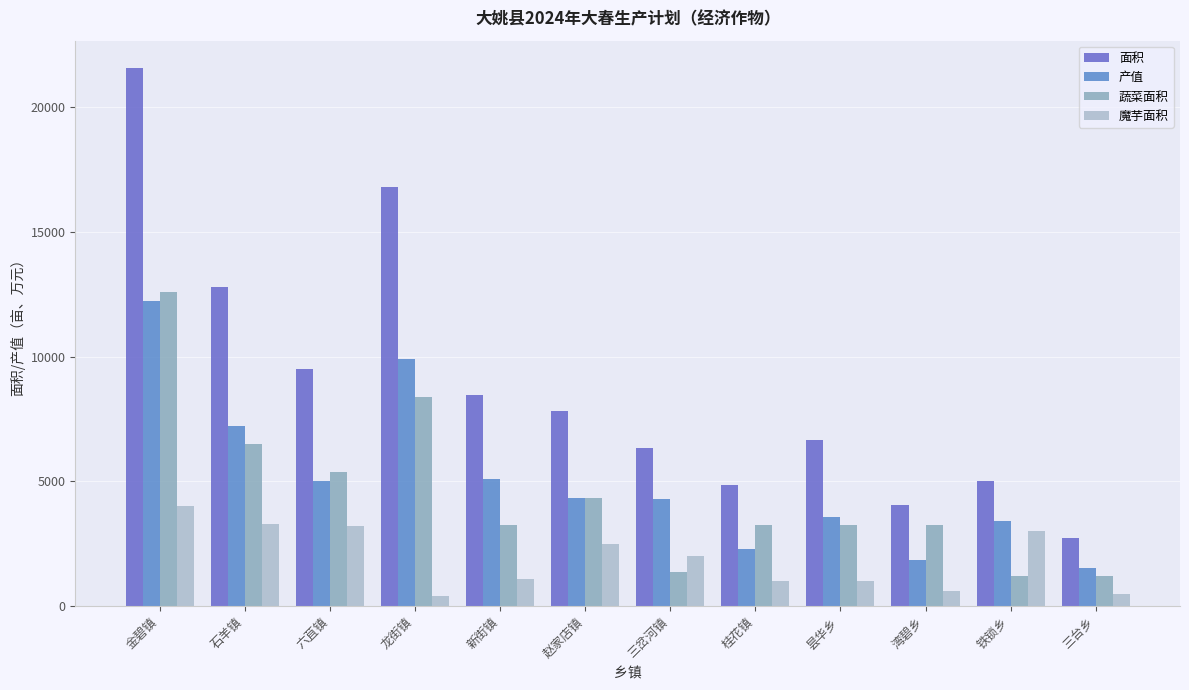

How many bars are there in each group?

4